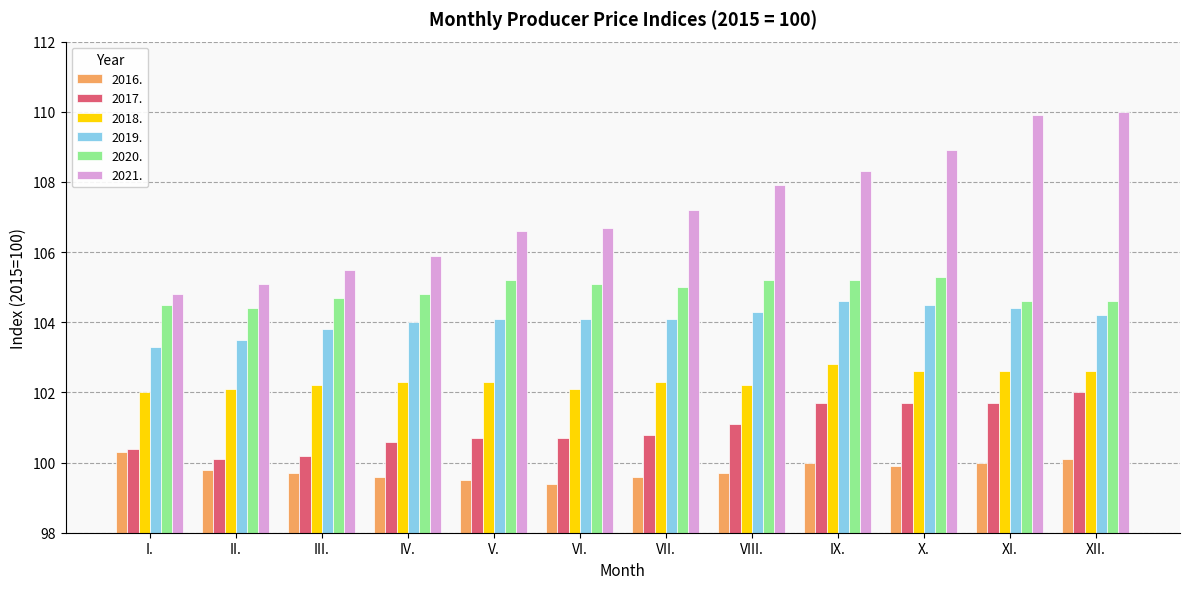

At III., list the series in order from smallest to largest.

2016., 2017., 2018., 2019., 2020., 2021.